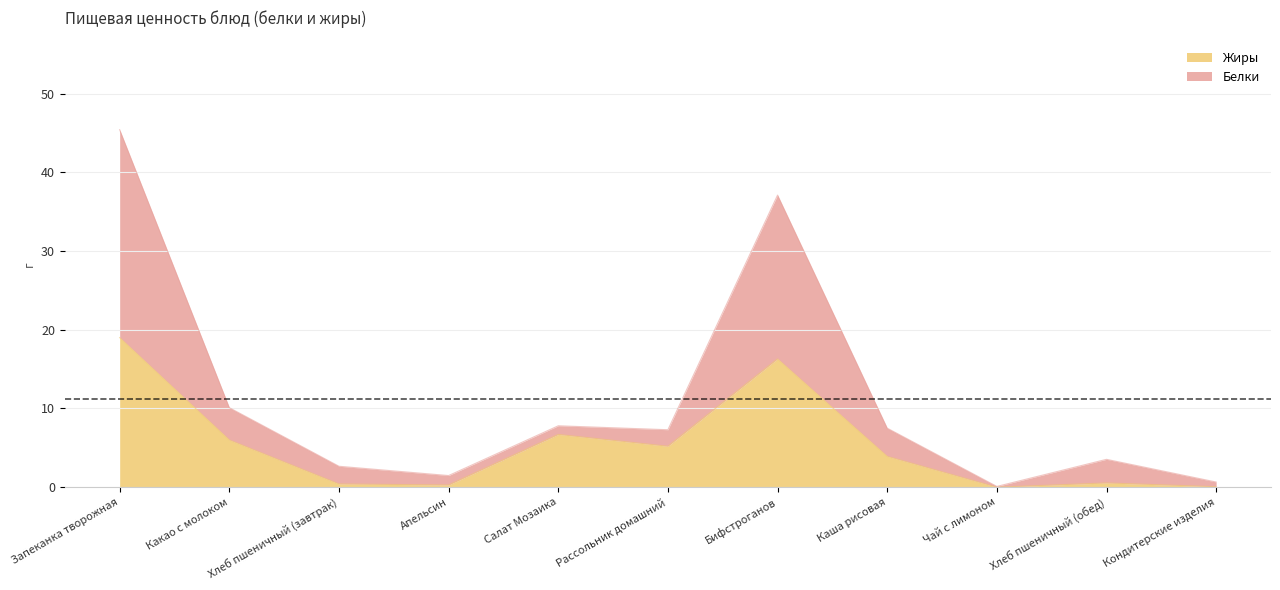

Rank the series by their average value, from highest to lowest.

Белки, Жиры